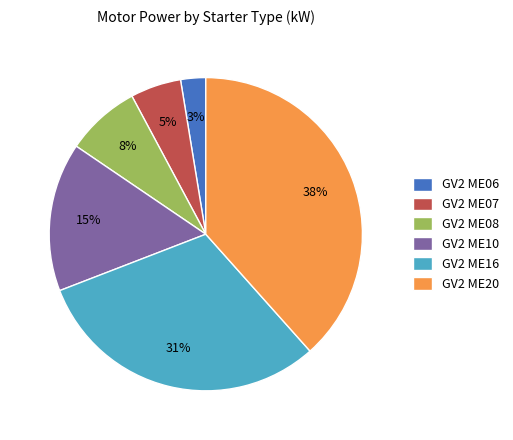

To the nearest percent, what is the average slice percentage?

17%